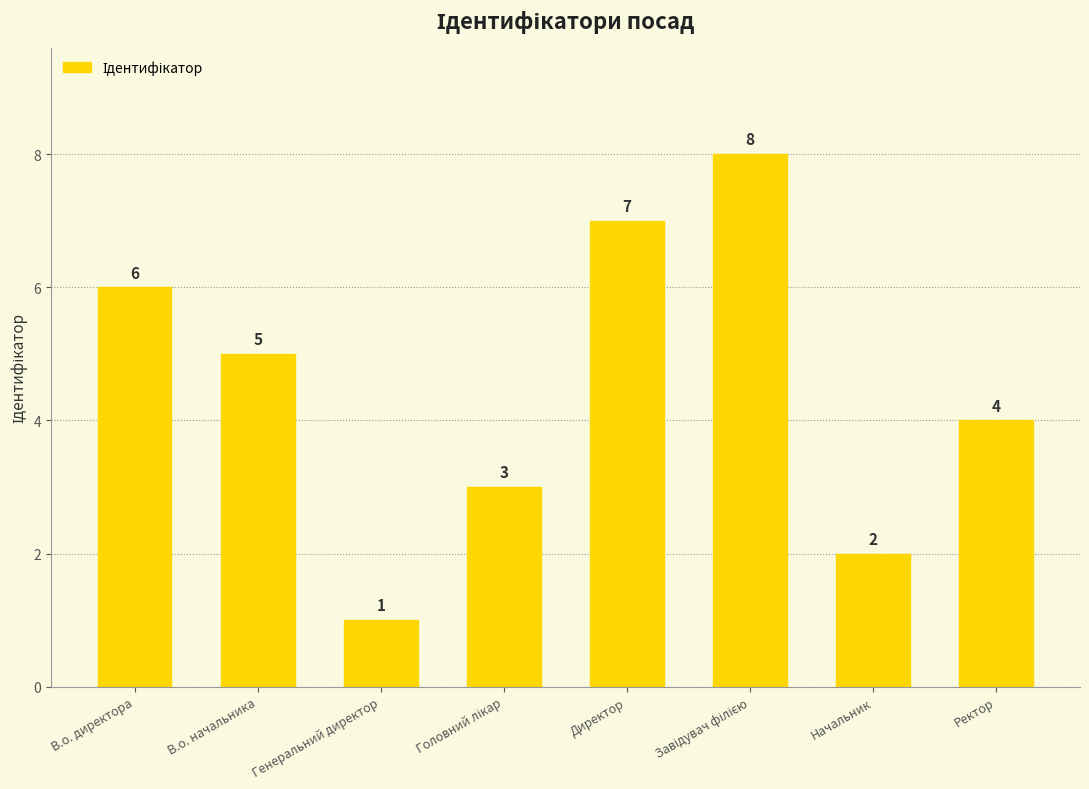

How many data points are less than 5?

4